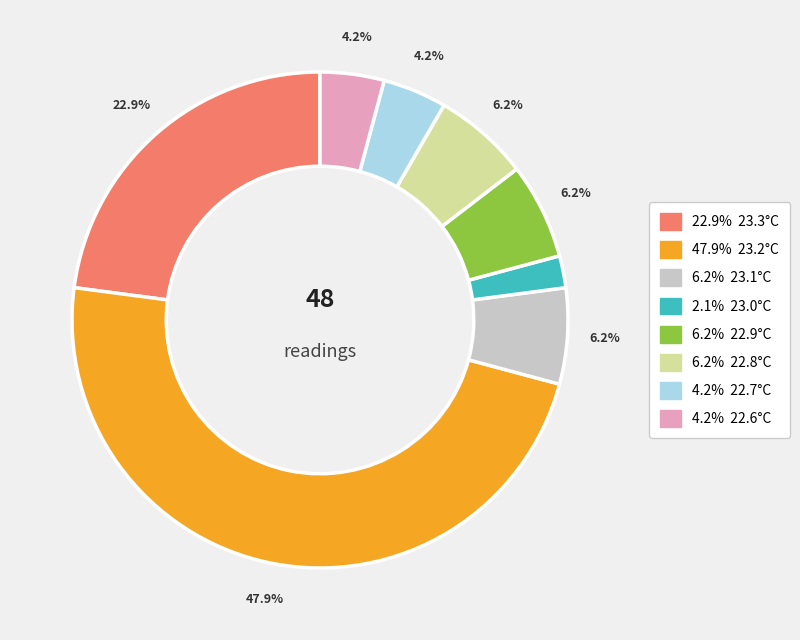

How many slices are in this pie chart?

8